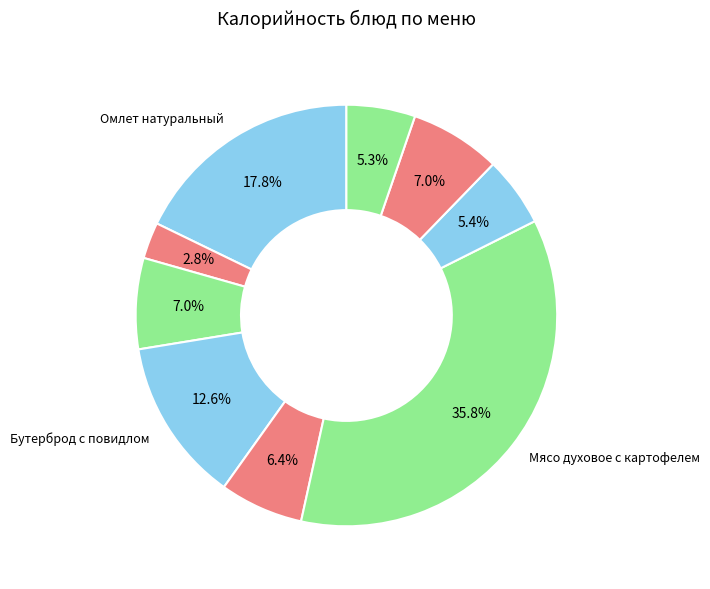

Count the number of slices in the pie.

9